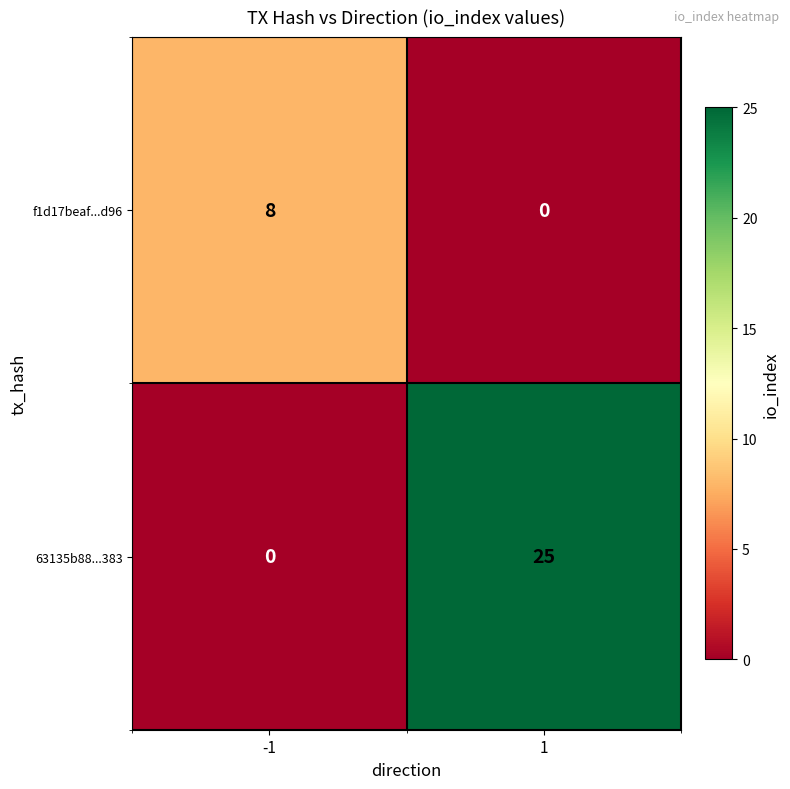

How many data points does each series have?

2